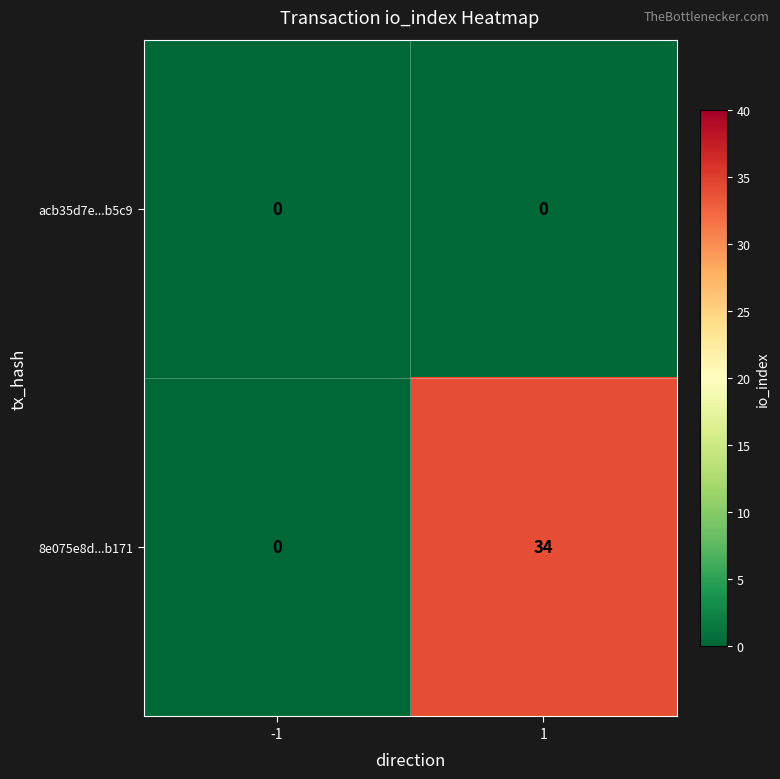

The value of acb35d7e...b5c9 at -1 is 0. True or false?

True